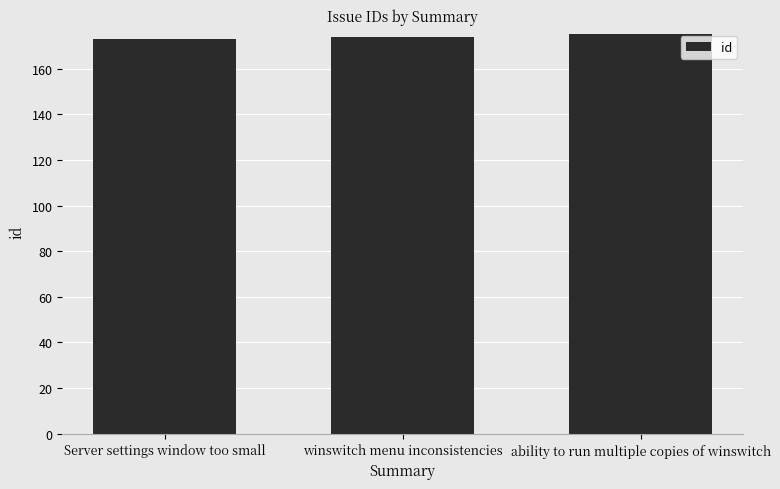

What is the change in value from Server settings window too small to winswitch menu inconsistencies?

+1